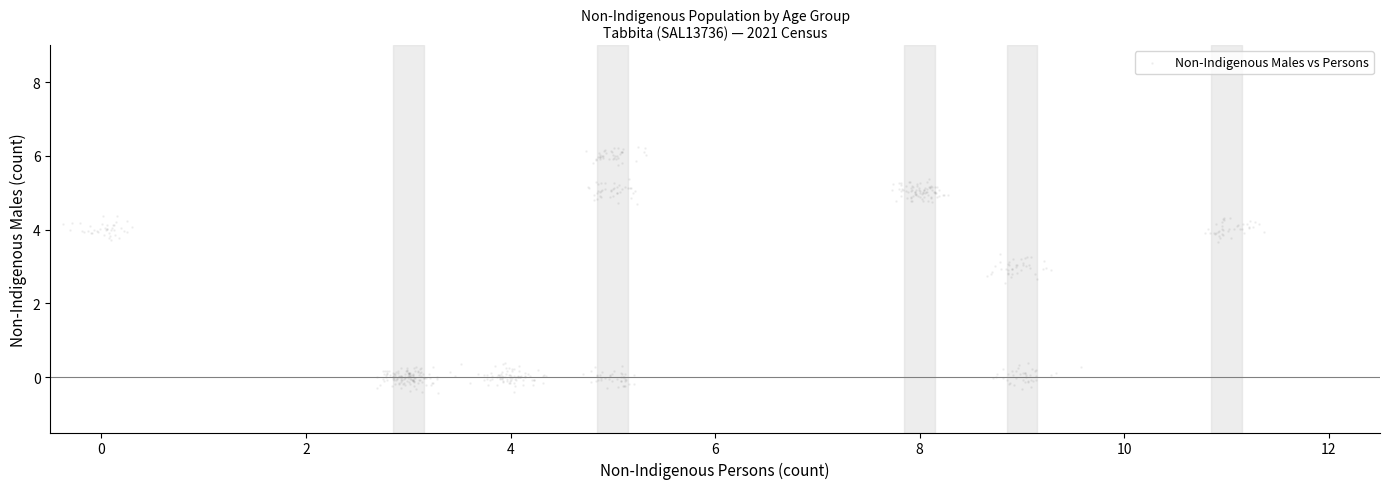

What is the range of X values (max minus min)?

11.7